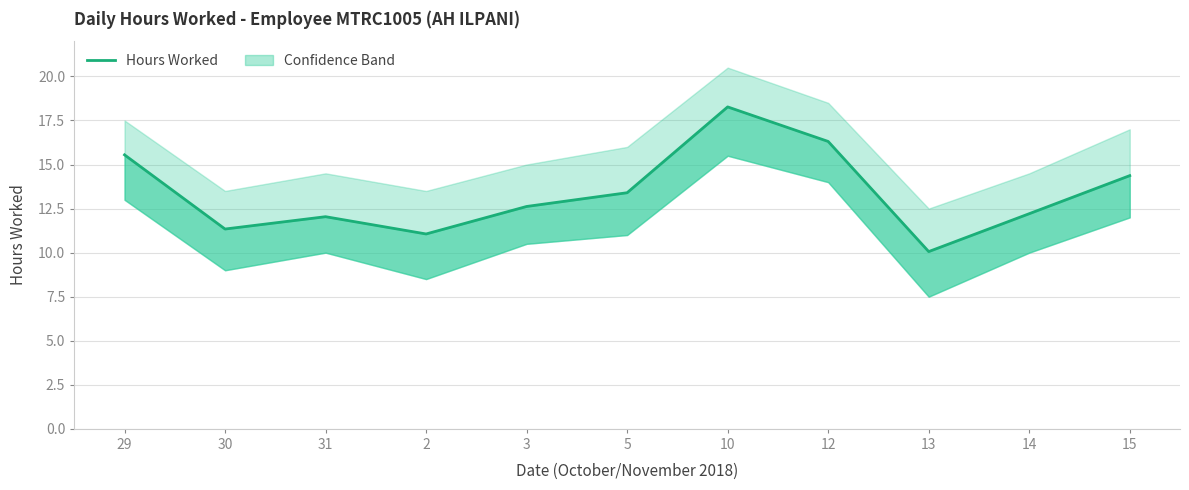

How many points are higher than both their immediate neighbors (excluding endpoints)?

2